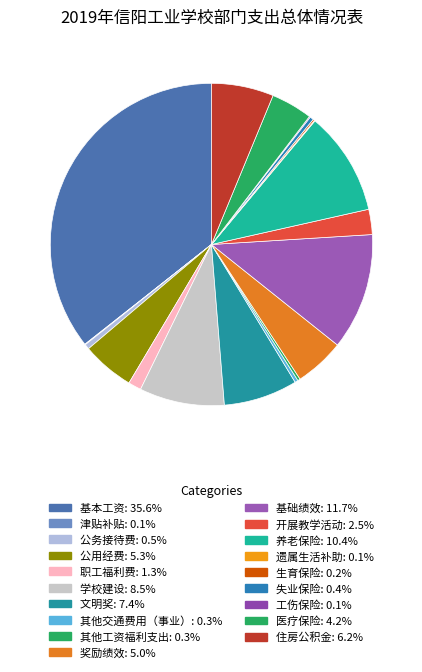

Does any single category account for the majority?

No